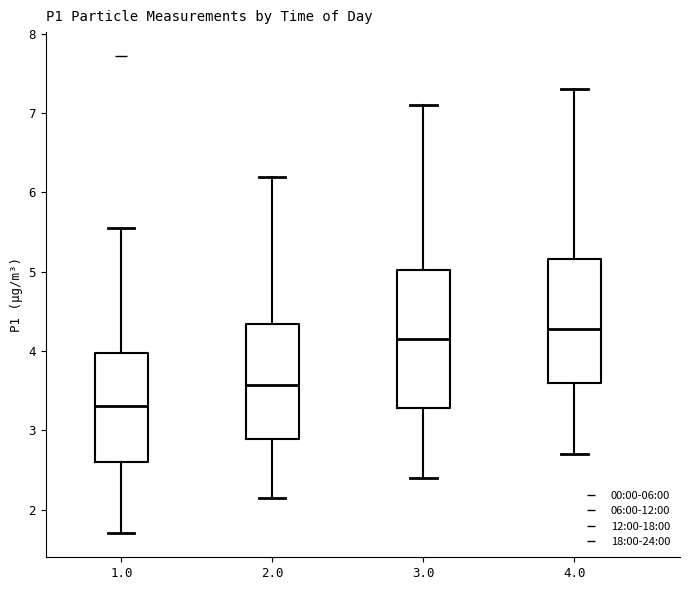

Reading left to right, transcribe this box plot: for each box, give where its median line is, the range the box spans, and where its two whiskers end, as read against the y-axis. The values are not printed on the chart, so give them approximately, as read against the axis.

1.0: median 3.3, box 2.6 to 4.0, whiskers 1.7 to 5.6
2.0: median 3.6, box 2.9 to 4.3, whiskers 2.2 to 6.2
3.0: median 4.2, box 3.3 to 5.0, whiskers 2.4 to 7.1
4.0: median 4.3, box 3.6 to 5.2, whiskers 2.7 to 7.3